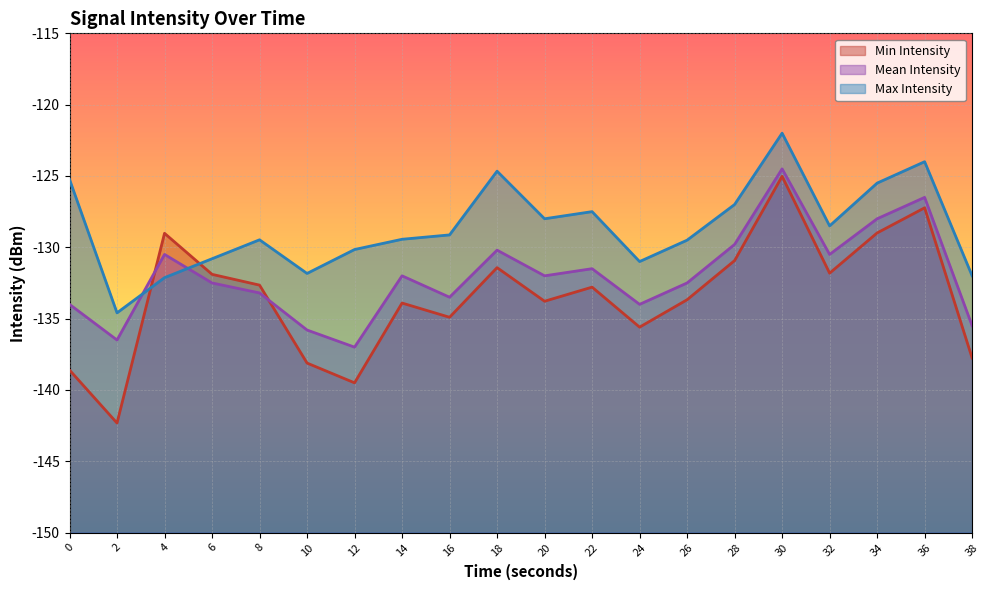

At which category does Min Intensity reach its first local valley?

2